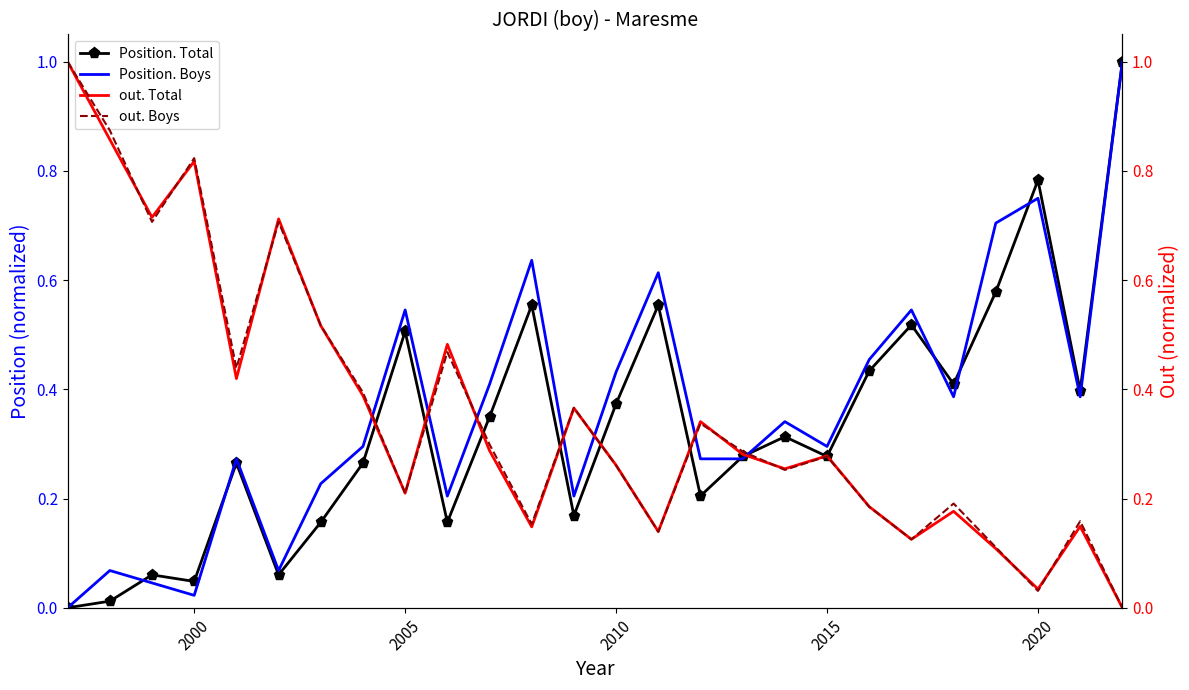

The Position. Boys series shows 0.2 at 2010. True or false?

False